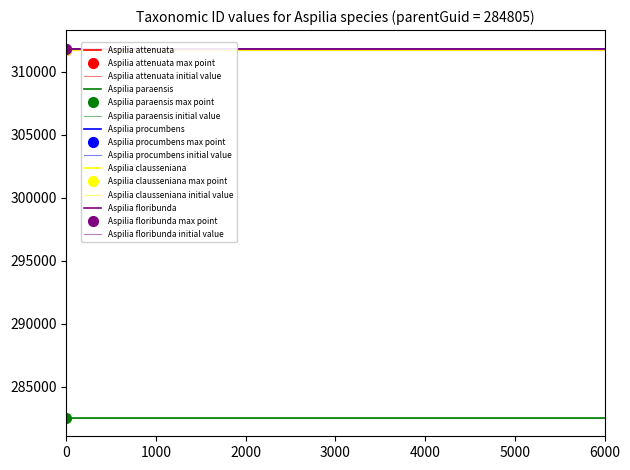

What are all the series names shown in the legend?

Aspilia attenuata, Aspilia paraensis, Aspilia procumbens, Aspilia clausseniana, Aspilia floribunda